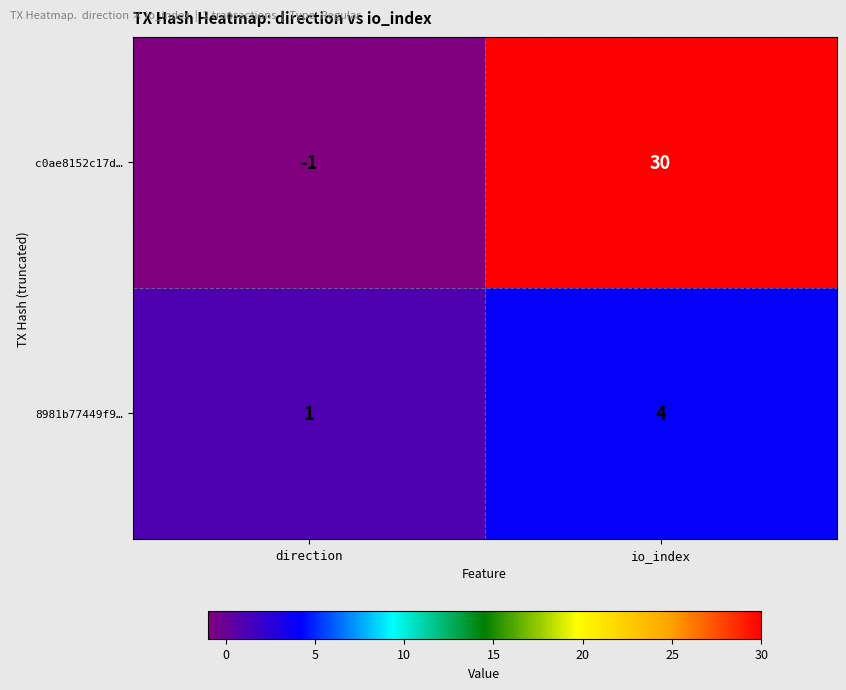

At how many categories does at least one series exceed 5?

1